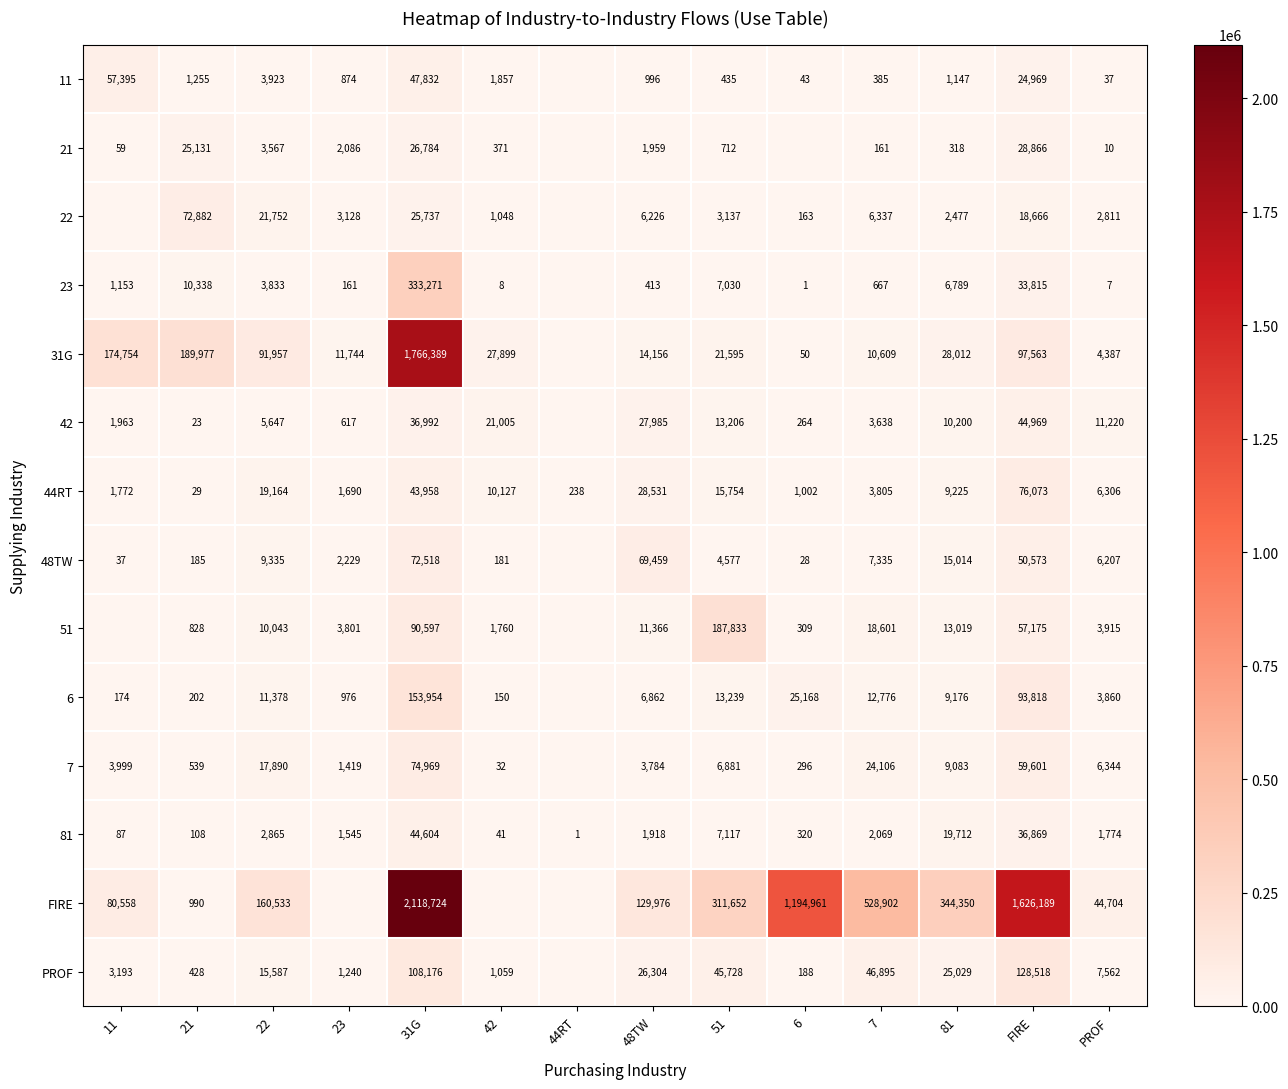

True or false: 23 has a value of 1 at 6.

True